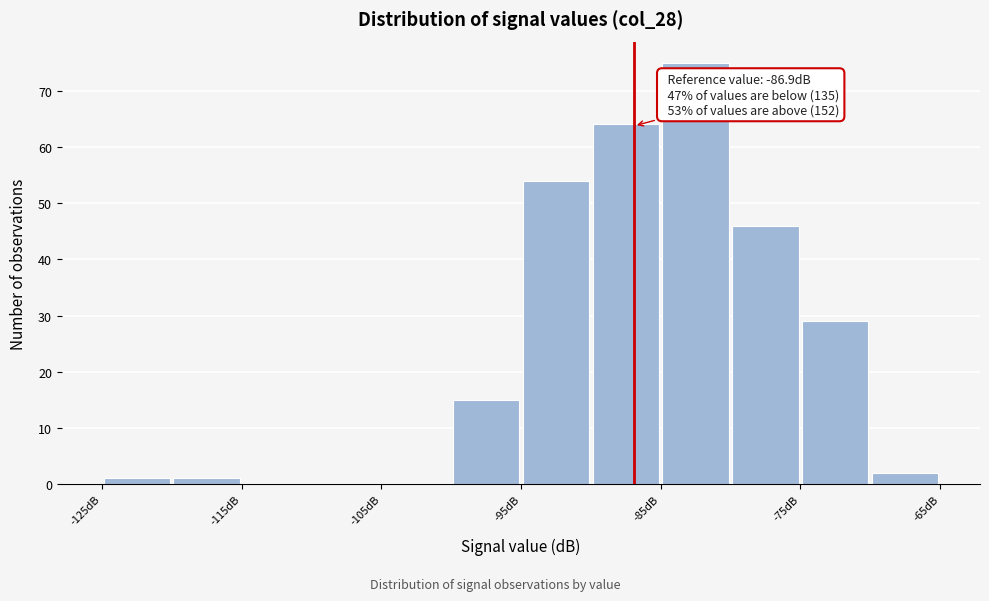

Over which range of the x-axis is the bar tallest?

-85 to -80